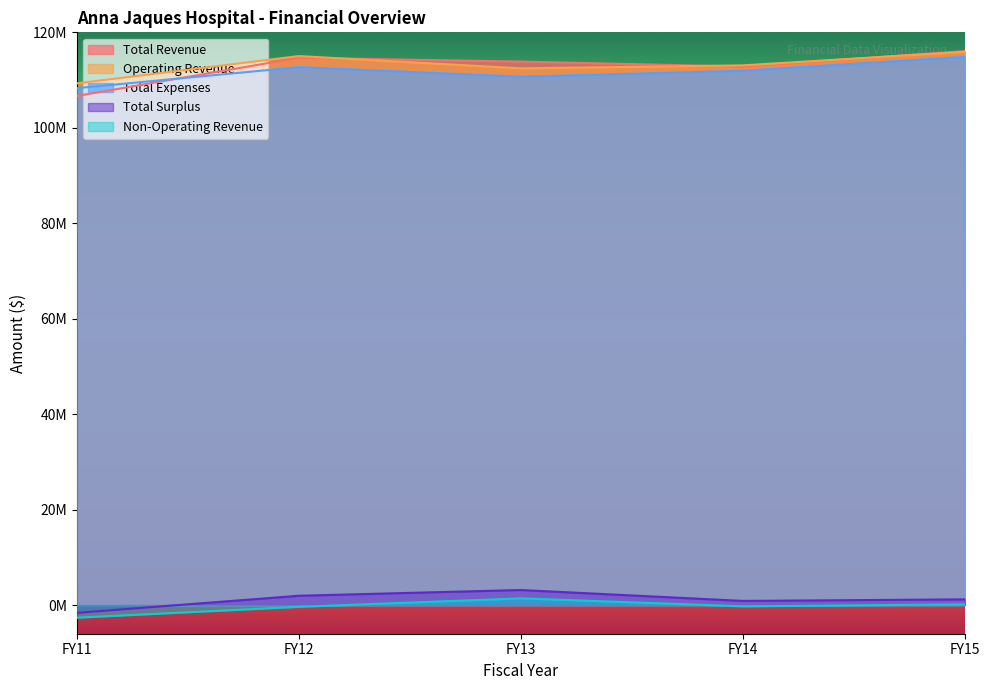

What is the maximum value for Total Revenue?

116073593